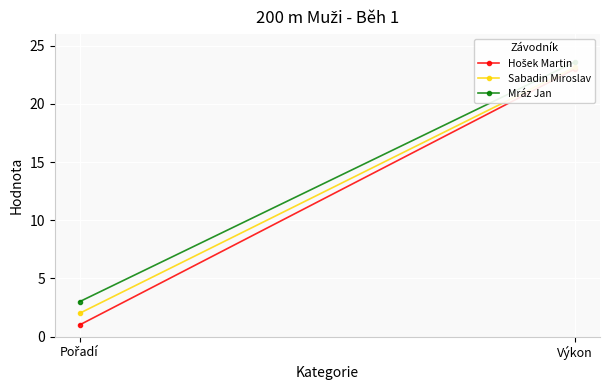

True or false: Hošek Martin has a value of 9.1 at Výkon.

False